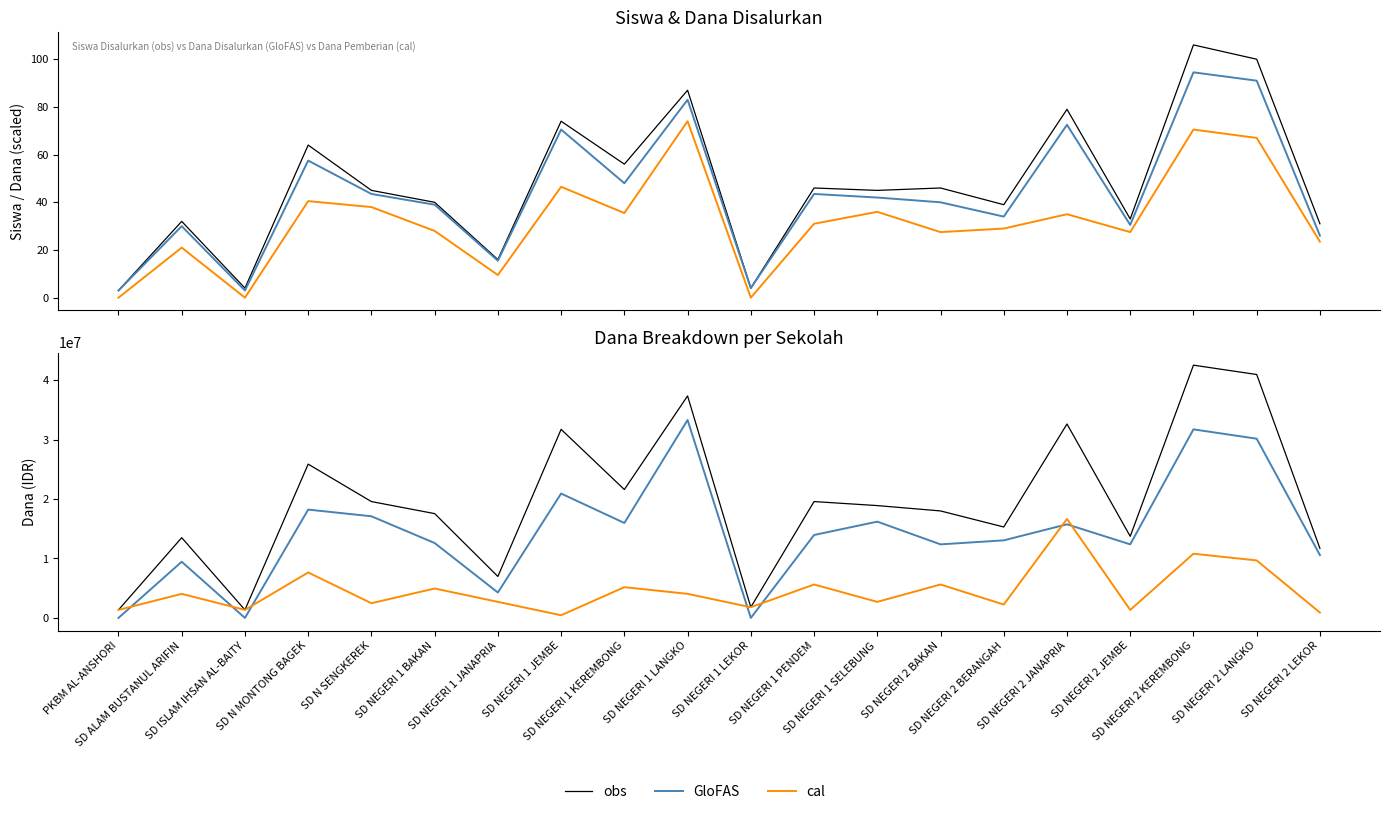

Where is the first local minimum for obs?

SD ISLAM IHSAN AL-BAITY